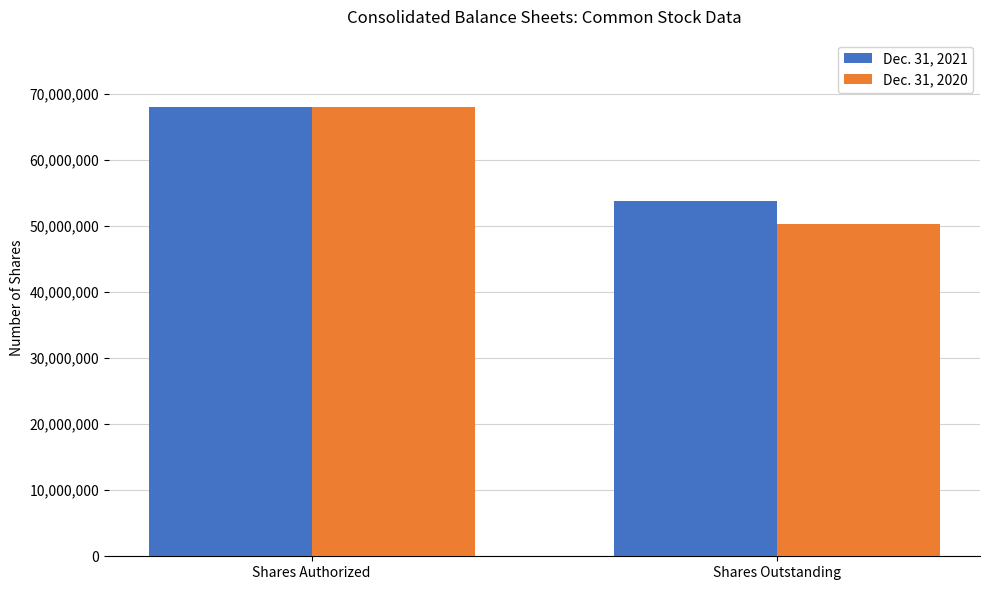

Is it true that Dec. 31, 2020 equals 32944816 at Shares Authorized?

False